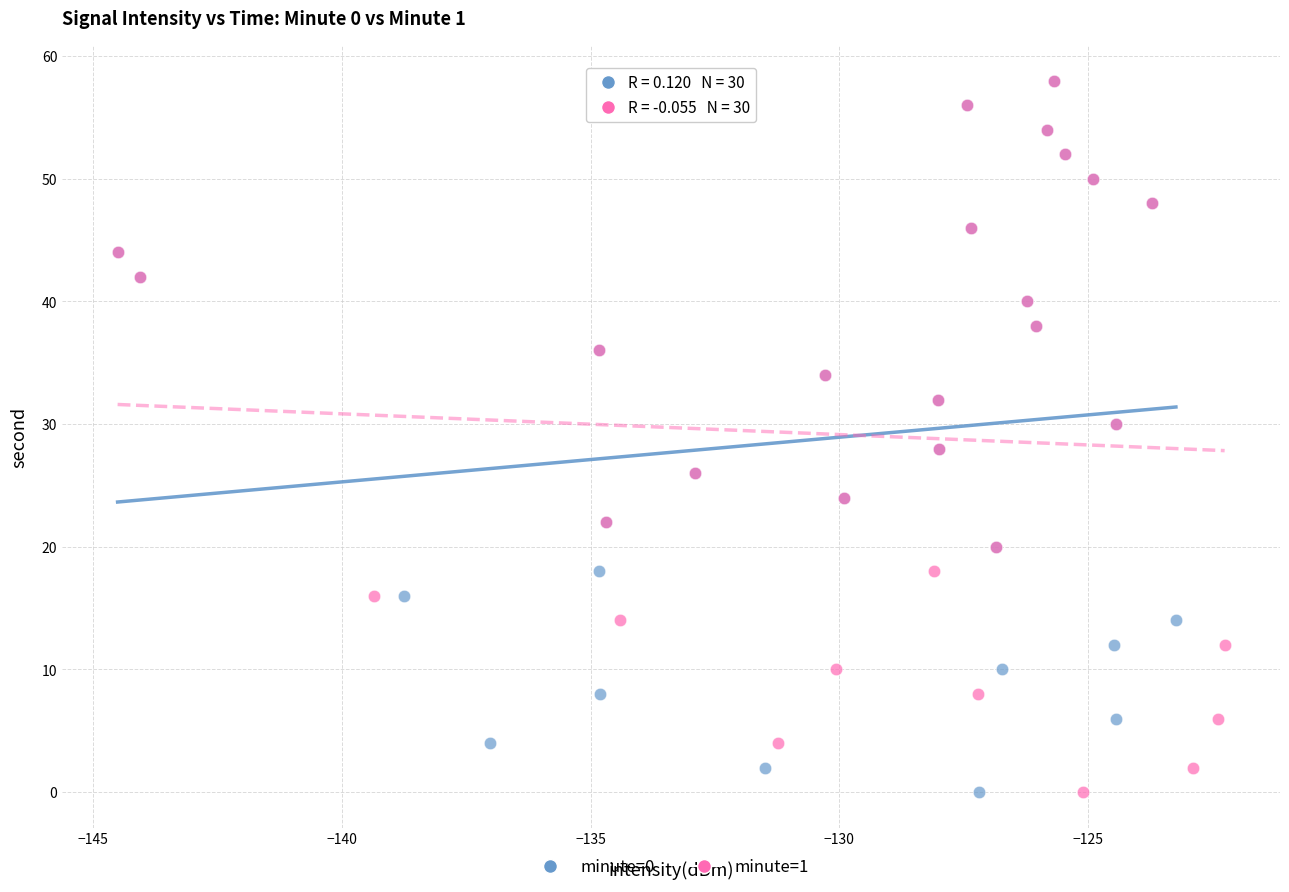

What are all the series names shown in the legend?

minute=0, minute=1